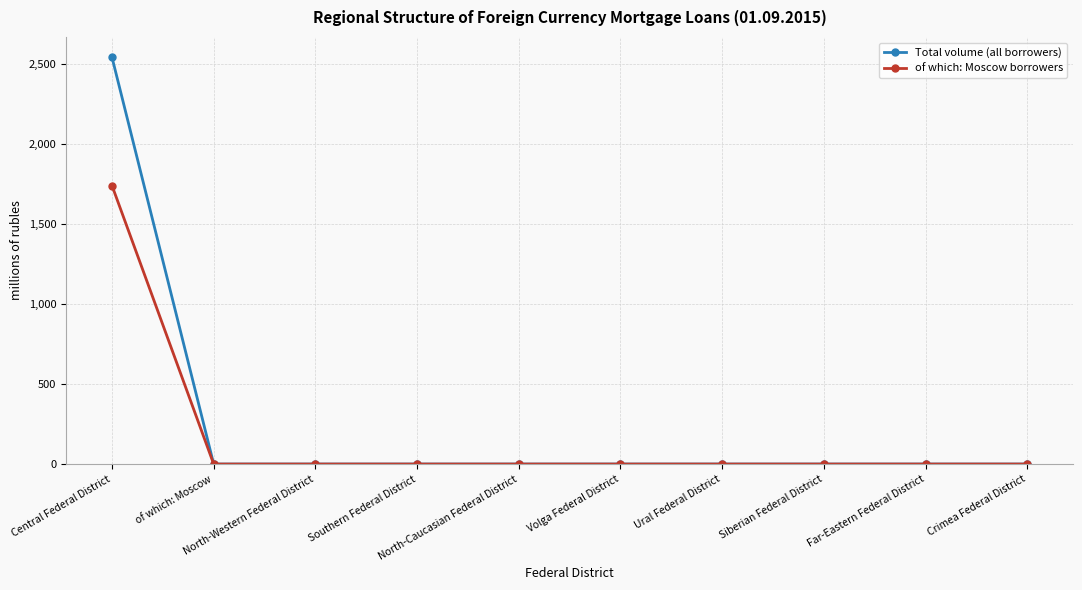

Which series has the largest range (max minus min)?

Total volume (all borrowers)